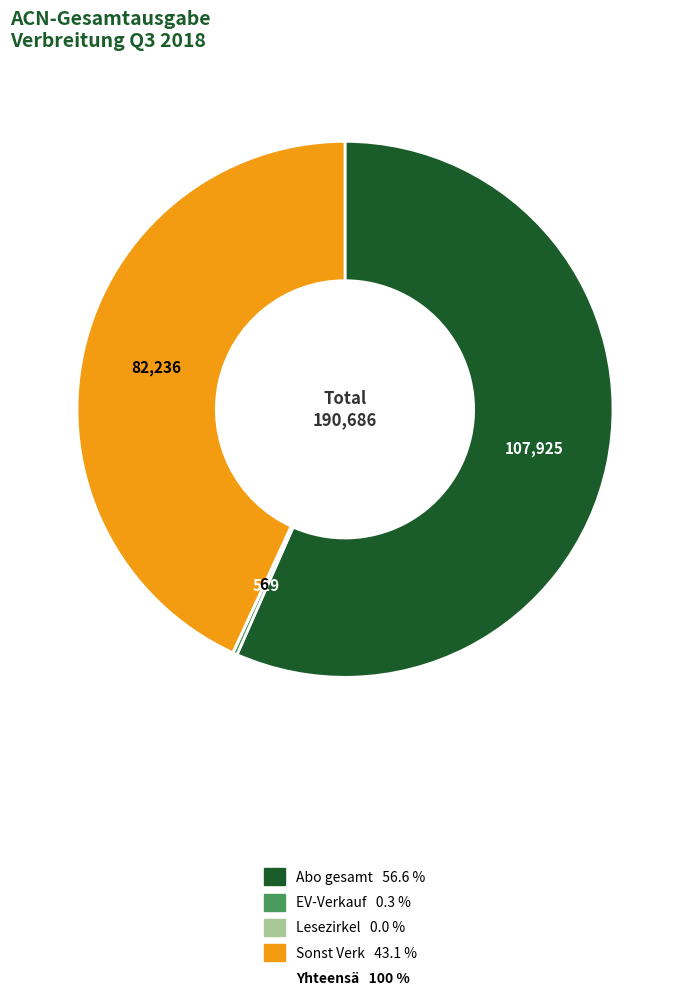

Is there any slice that represents more than half of the pie?

Yes